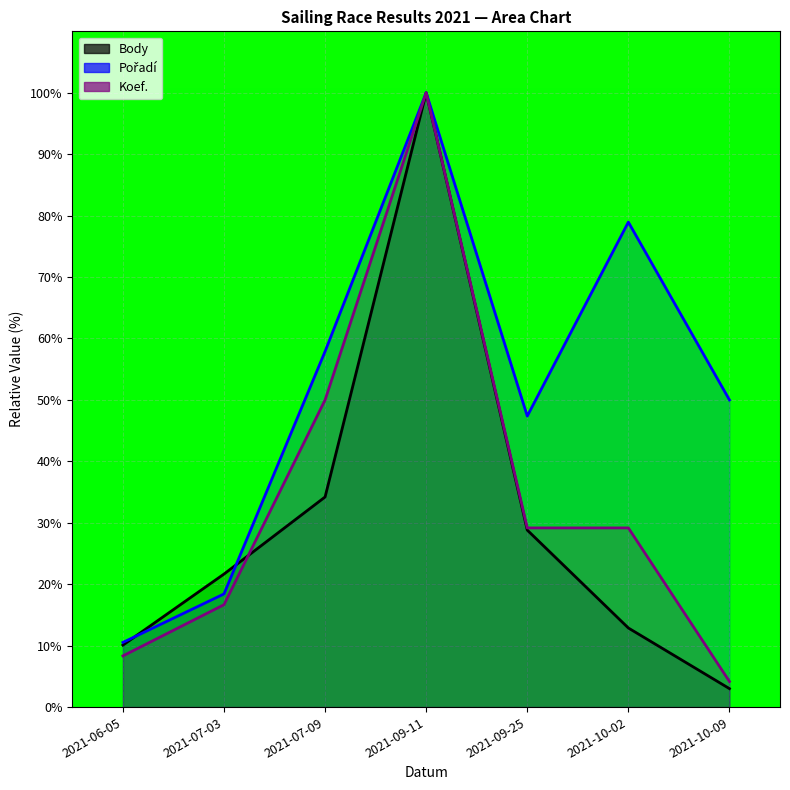

The Body series shows 4.6 at 2021-10-09. True or false?

False